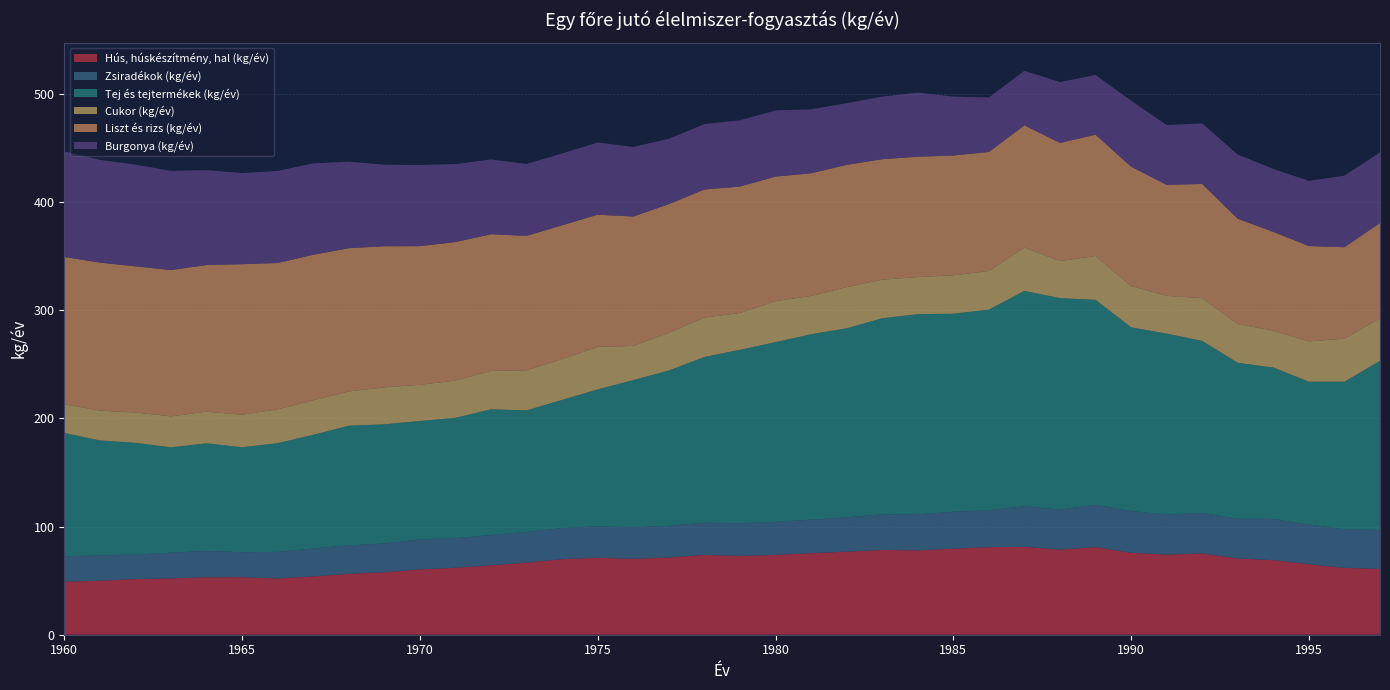

Reading left to right, transcribe all the data shown in this chart.

Hús, húskészítmény, hal (kg/év): 1960=49.1	1961=49.9	1962=51.5	1963=52.1	1964=53.1	1965=53.2	1966=52.0	1967=53.9	1968=56.3	1969=57.8	1970=60.4	1971=62.0	1972=64.2	1973=66.7	1974=69.9	1975=71.2	1976=70.2	1977=71.4	1978=73.8	1979=72.9	1980=73.9	1981=75.4	1982=76.8	1983=78.4	1984=78.0	1985=79.6	1986=81.0	1987=81.3	1988=78.7	1989=81.0	1990=75.8	1991=74.1	1992=75.2	1993=70.5	1994=69.0	1995=65.2	1996=61.9	1997=60.8
Zsiradékok (kg/év): 1960=23.5	1961=23.4	1962=22.8	1963=23.8	1964=24.4	1965=23.1	1966=24.6	1967=25.9	1968=26.4	1969=26.6	1970=27.7	1971=27.4	1972=28.0	1973=28.4	1974=28.7	1975=29.1	1976=29.1	1977=29.4	1978=29.8	1979=30.2	1980=30.5	1981=31.0	1982=31.8	1983=32.9	1984=33.5	1985=34.1	1986=34.1	1987=37.6	1988=37.0	1989=39.2	1990=38.6	1991=37.0	1992=37.5	1993=36.8	1994=38.1	1995=36.7	1996=35.7	1997=36.1
Tej és tejtermékek (kg/év): 1960=114.0	1961=106.4	1962=103.2	1963=97.4	1964=99.5	1965=97.1	1966=100.6	1967=105.1	1968=110.6	1969=110.2	1970=109.6	1971=111.2	1972=116.3	1973=112.4	1974=118.6	1975=126.6	1976=136.2	1977=143.6	1978=153.3	1979=160.4	1980=166.2	1981=171.5	1982=174.8	1983=181.4	1984=185.0	1985=183.2	1986=185.6	1987=199.1	1988=195.6	1989=189.6	1990=169.9	1991=167.4	1992=159.1	1993=144.2	1994=140.0	1995=132.1	1996=136.4	1997=156.4
Cukor (kg/év): 1960=26.6	1961=27.6	1962=28.0	1963=28.7	1964=29.3	1965=30.1	1966=31.3	1967=32.0	1968=31.7	1969=34.2	1970=33.5	1971=34.5	1972=35.5	1973=37.1	1974=37.7	1975=39.4	1976=31.6	1977=34.9	1978=36.4	1979=34.1	1980=37.9	1981=35.5	1982=38.1	1983=35.7	1984=34.3	1985=35.5	1986=35.7	1987=40.1	1988=34.3	1989=40.5	1990=38.2	1991=35.0	1992=39.5	1993=35.8	1994=34.2	1995=37.3	1996=39.8	1997=39.4
Liszt és rizs (kg/év): 1960=136.2	1961=136.9	1962=135.2	1963=135.3	1964=135.6	1965=139.2	1966=135.3	1967=134.5	1968=132.5	1969=130.5	1970=128.2	1971=128.1	1972=126.4	1973=124.3	1974=123.8	1975=122.2	1976=119.7	1977=118.9	1978=118.5	1979=116.9	1980=115.2	1981=113.4	1982=113.1	1983=111.4	1984=111.3	1985=110.8	1986=110.1	1987=113.0	1988=109.3	1989=112.2	1990=110.4	1991=102.6	1992=105.6	1993=97.4	1994=91.3	1995=88.2	1996=84.6	1997=88.1
Burgonya (kg/év): 1960=97.6	1961=95.0	1962=94.1	1963=91.7	1964=87.8	1965=84.3	1966=85.2	1967=84.6	1968=80.0	1969=75.4	1970=75.1	1971=72.1	1972=69.1	1973=66.5	1974=66.4	1975=66.8	1976=64.3	1977=60.5	1978=60.5	1979=61.3	1980=61.2	1981=59.1	1982=57.0	1983=57.9	1984=59.3	1985=54.5	1986=50.4	1987=50.5	1988=56.2	1989=55.2	1990=61.0	1991=55.3	1992=56.0	1993=59.3	1994=58.2	1995=60.3	1996=66.2	1997=65.3